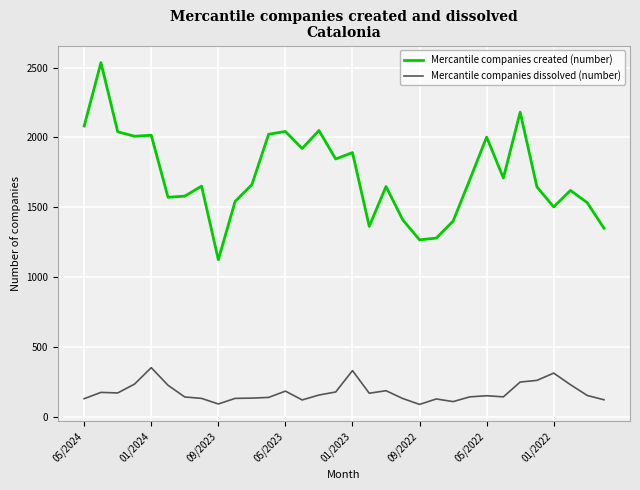

What is the difference between the maximum and minimum values in the Mercantile companies dissolved (number) series?

263